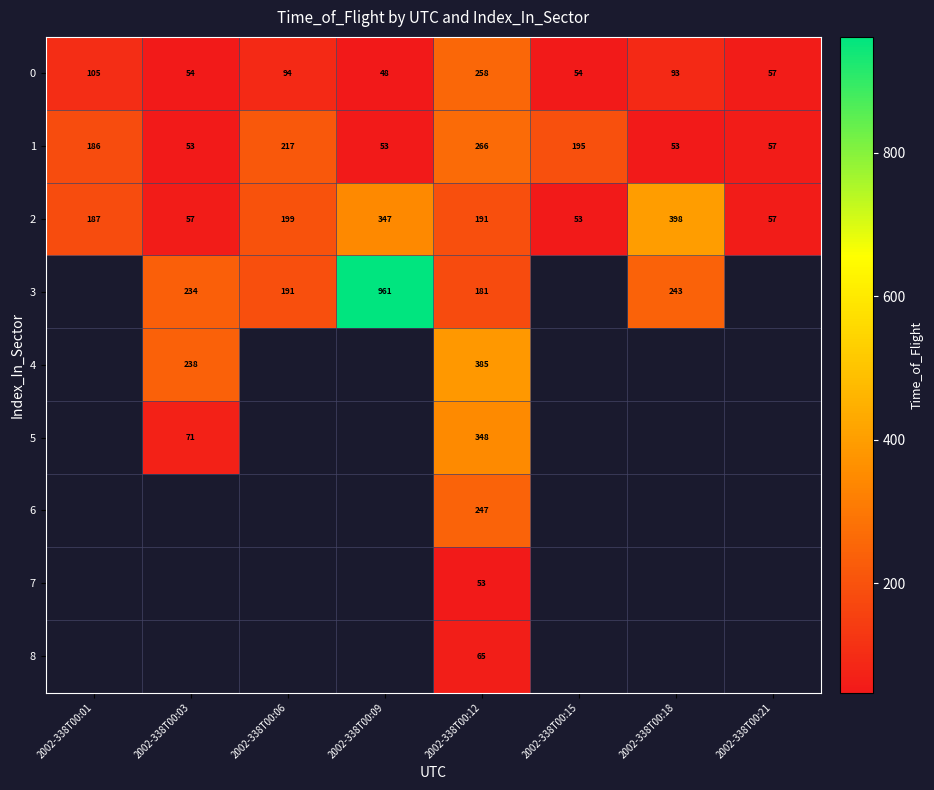

At which label does 2 first exceed 191?

2002-338T00:06